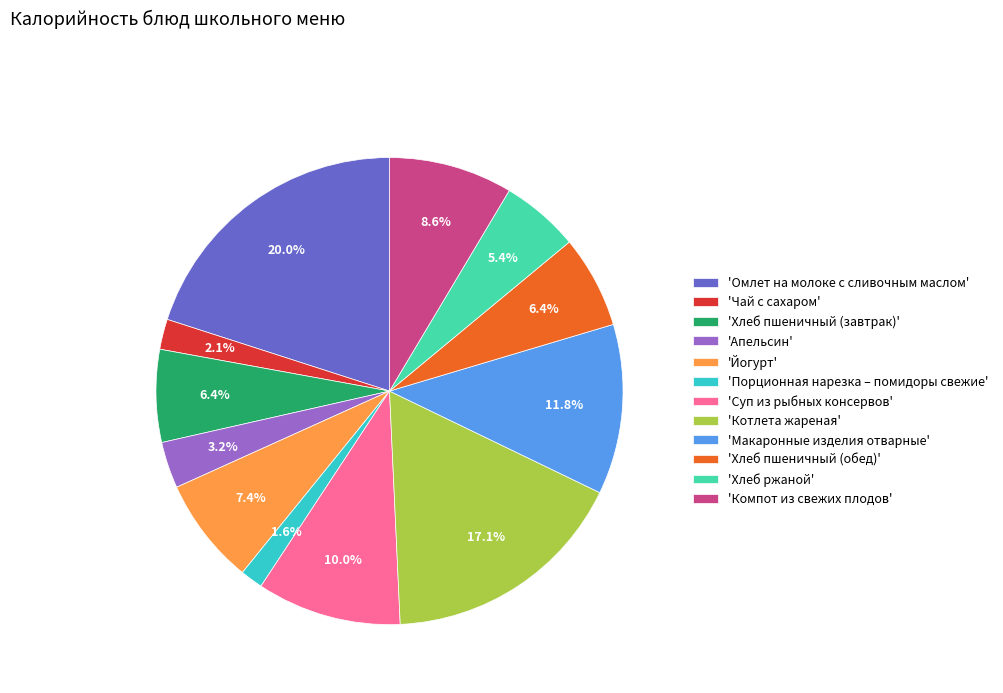

What is the total percentage of 'Порционная нарезка – помидоры свежие' and 'Йогурт'?

9.0%